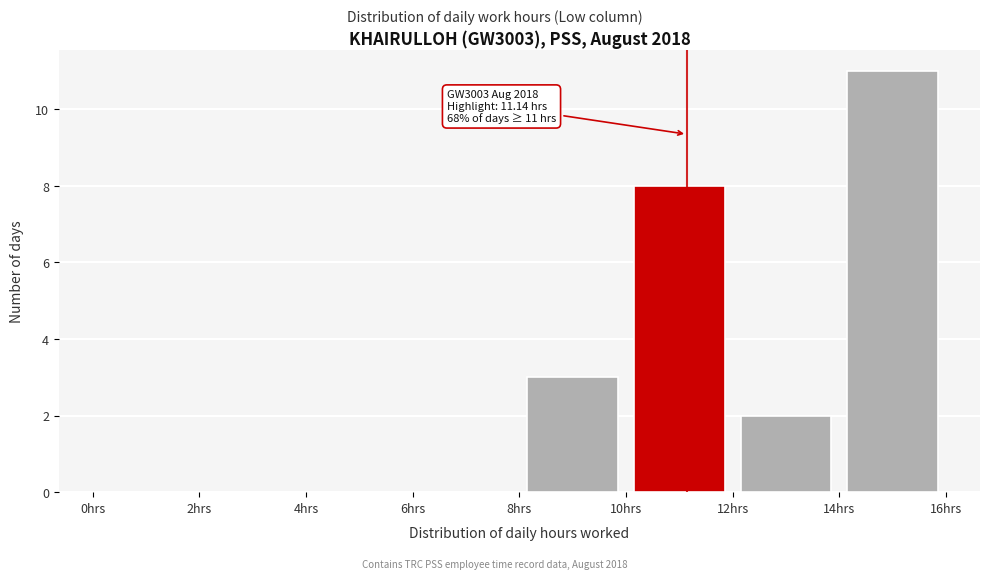

Over which range of the x-axis is the bar tallest?

14 to 16